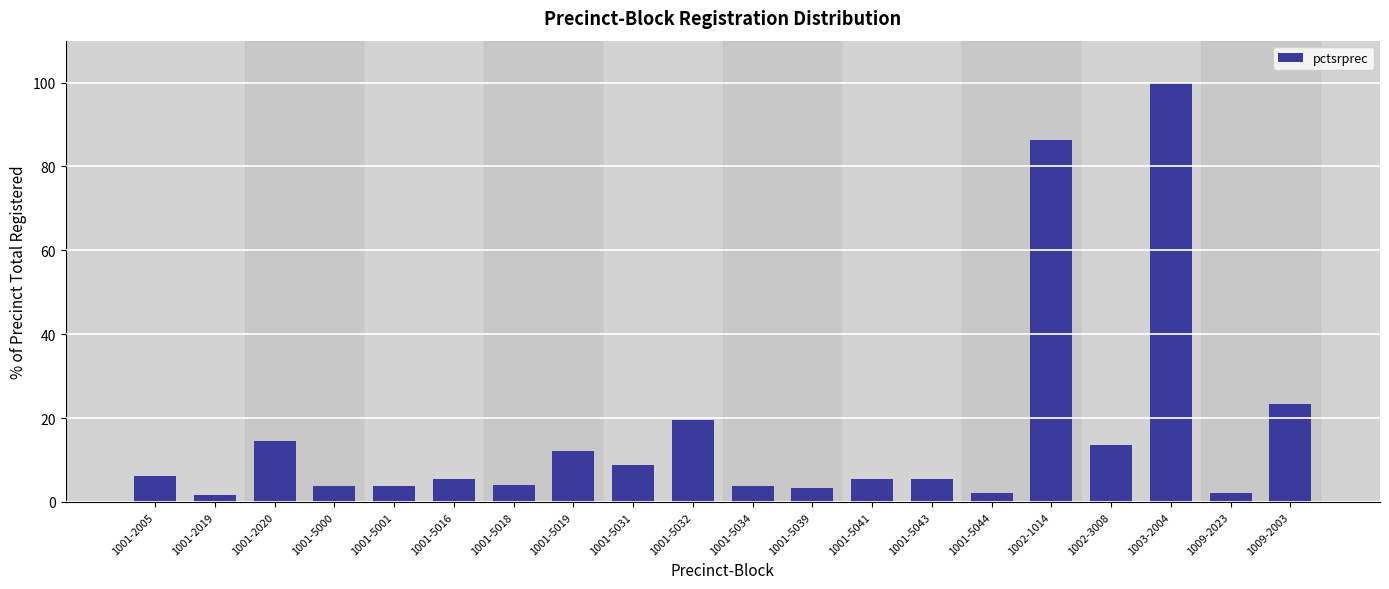

At which category does the chart reach its peak across all series?

1003-2004